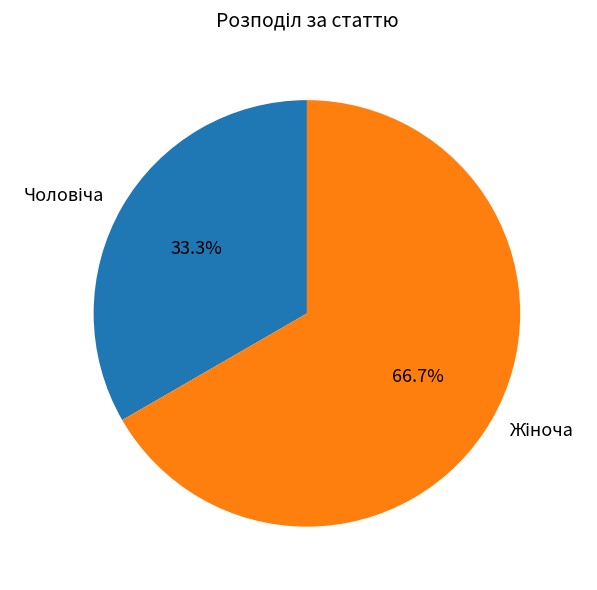

To the nearest percent, what is the average slice percentage?

50%